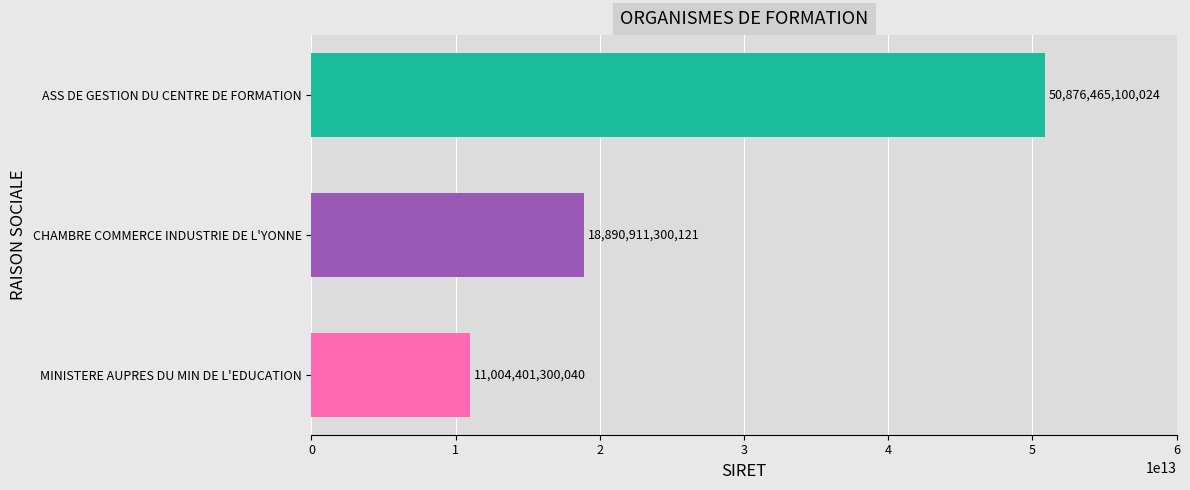

Count the number of categories in the chart.

3